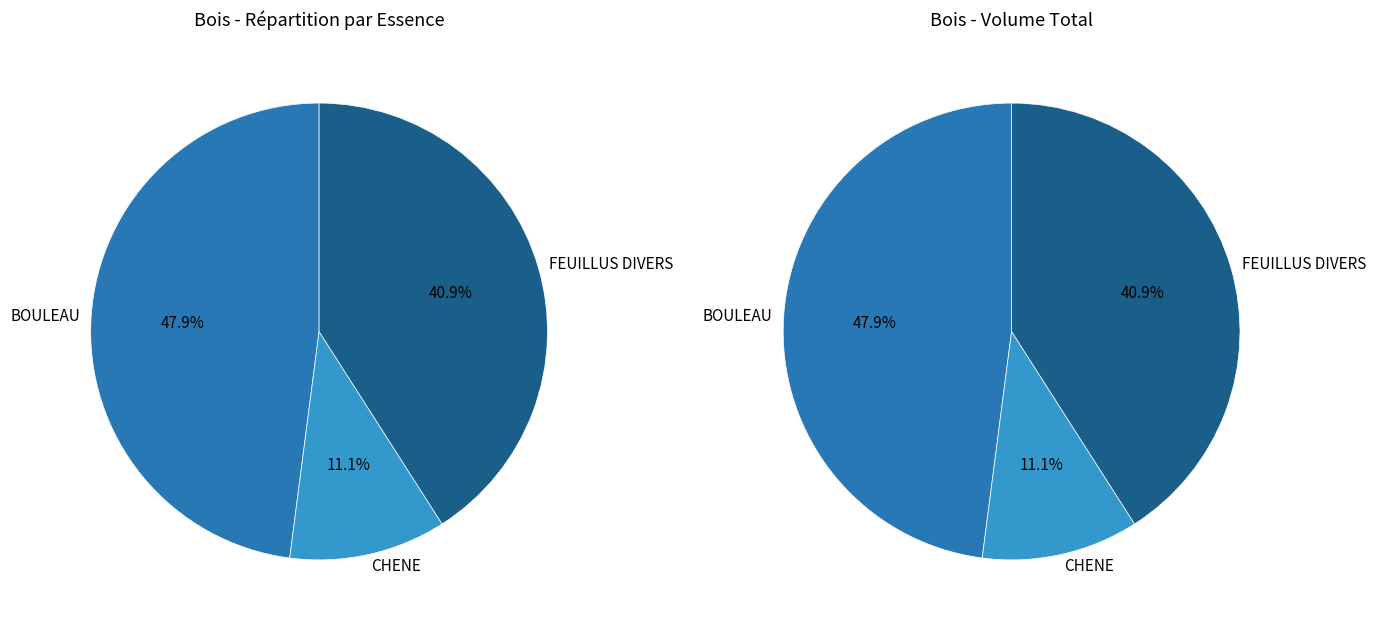

To the nearest percent, what is the difference between the CHENE and FEUILLUS DIVERS slice percentages?

30%